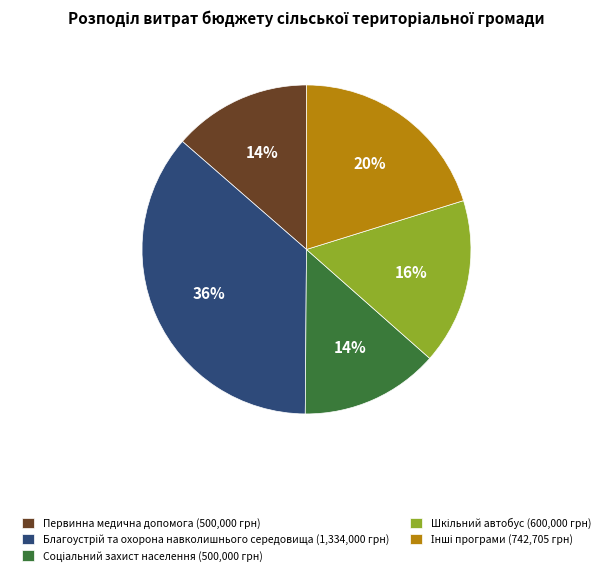

To the nearest percent, what is the average slice percentage?

20%